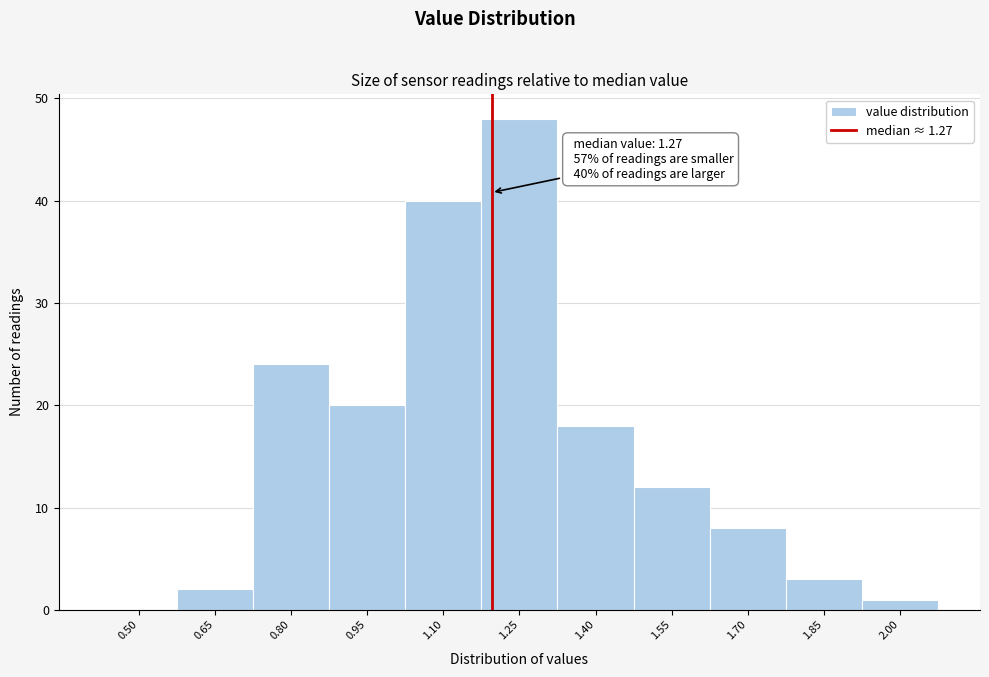

Reading left to right, what are all the values shown in this chart?

0.50=0	0.65=2	0.80=24	0.95=20	1.10=40	1.25=48	1.40=18	1.55=12	1.70=8	1.85=3	2.00=1